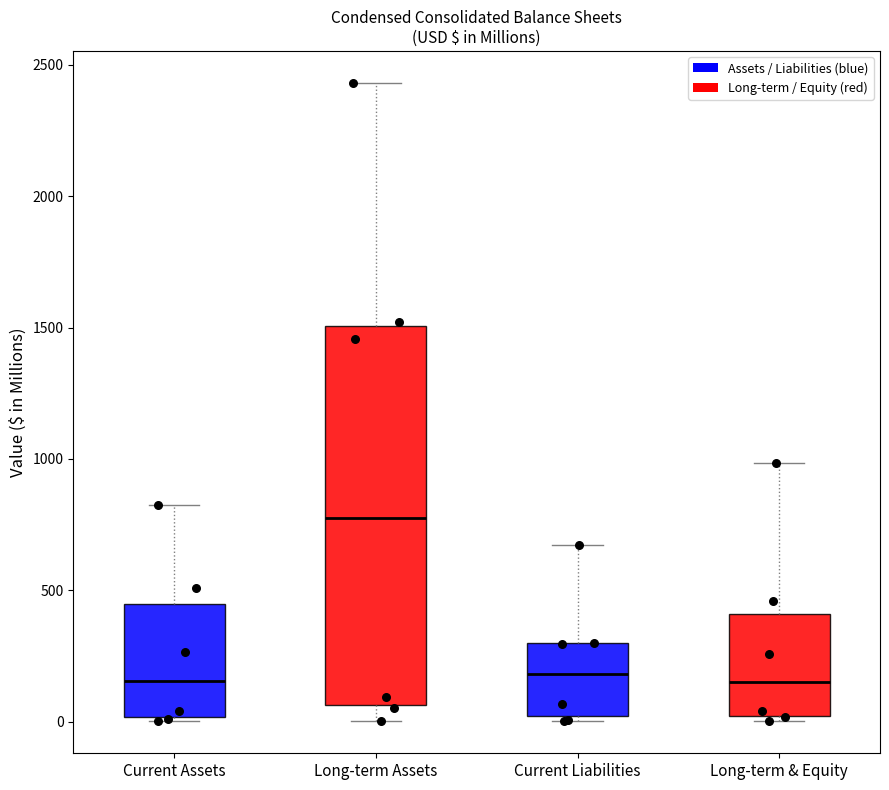

Comparing the boxes themselves (not the whiskers), which one is the tallest?

Long-term Assets